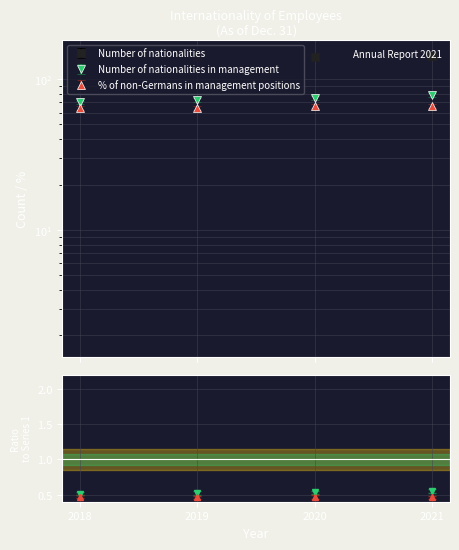

True or false: % of non-Germans in management positions and Number of nationalities in management cross at least once.

False